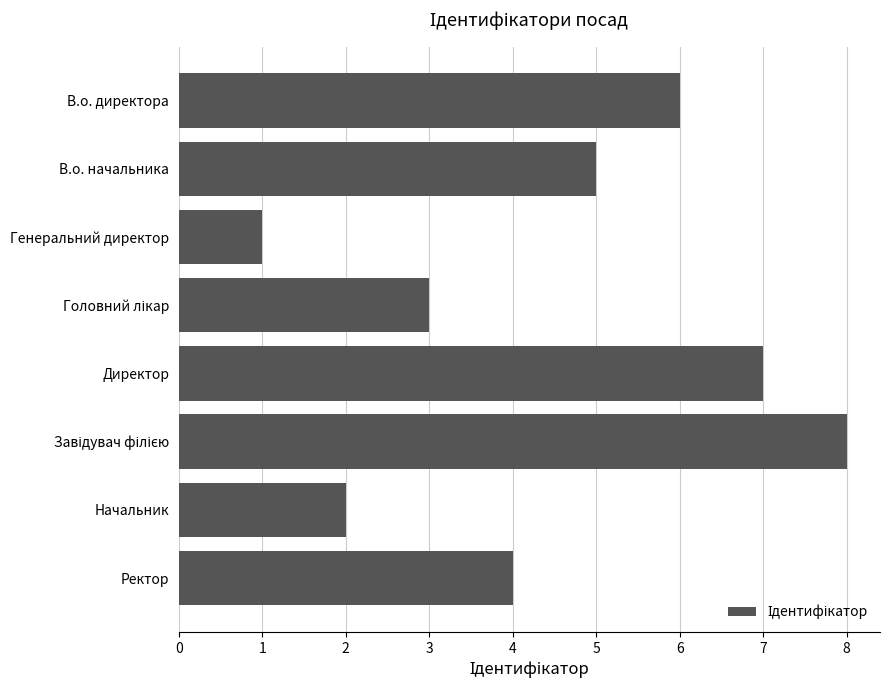

What is the maximum value shown in the chart?

8